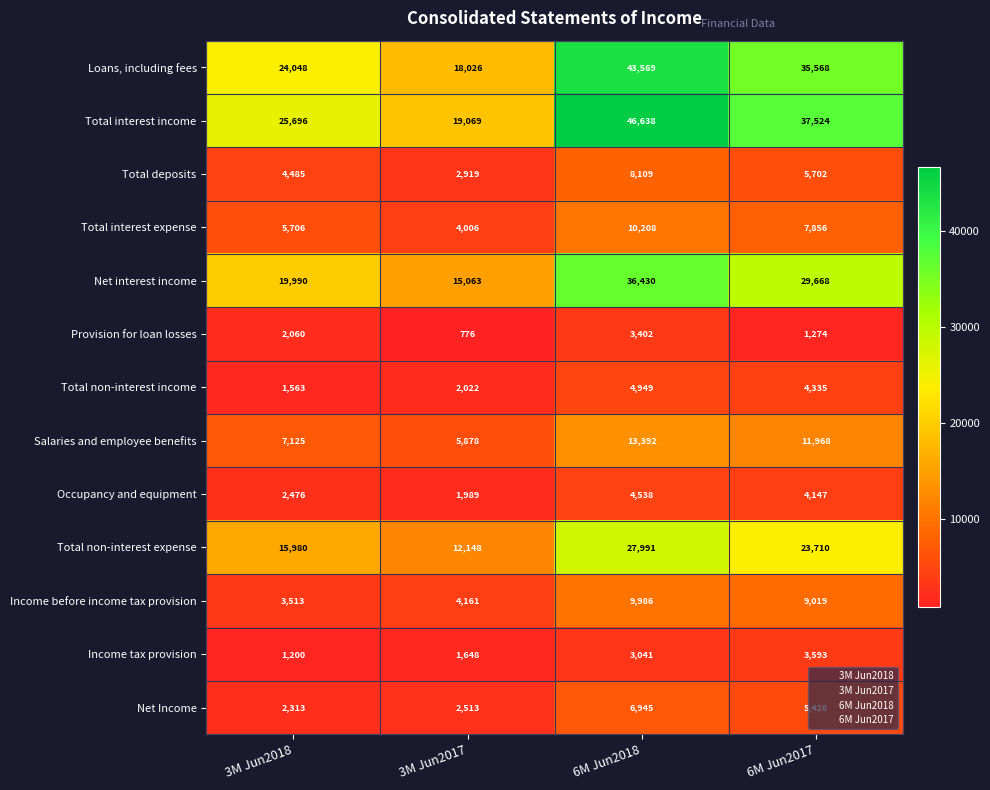

Is it true that Loans, including fees equals 29352 at 3M Jun2017?

False